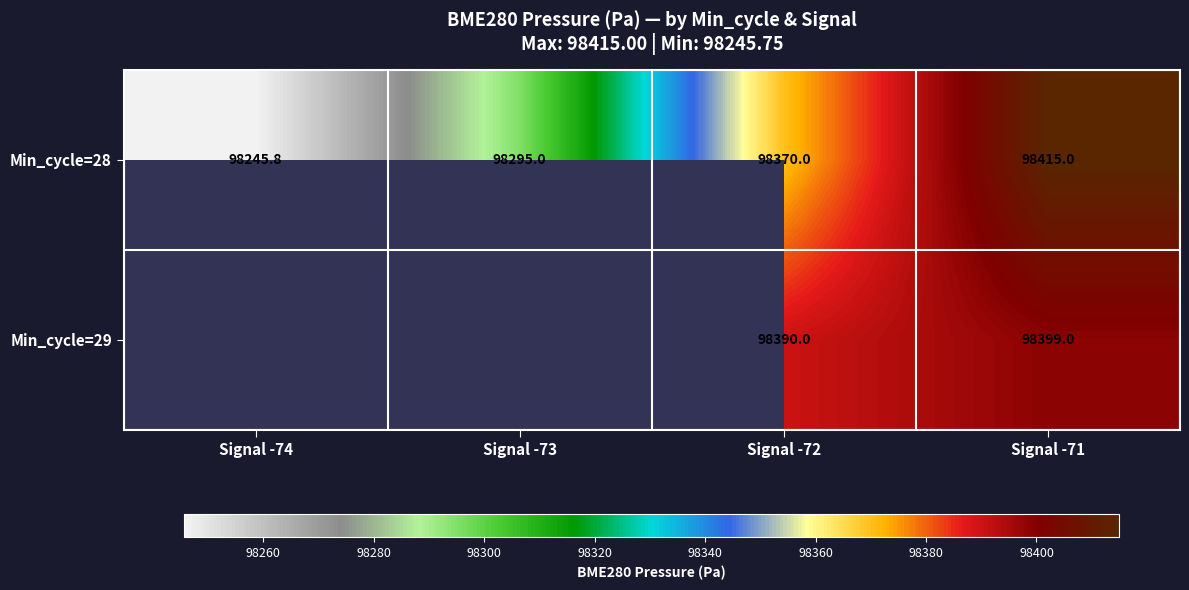

Is the value of Min_cycle=29 at Signal -72 greater than the value of Min_cycle=28 at Signal -73?

Yes